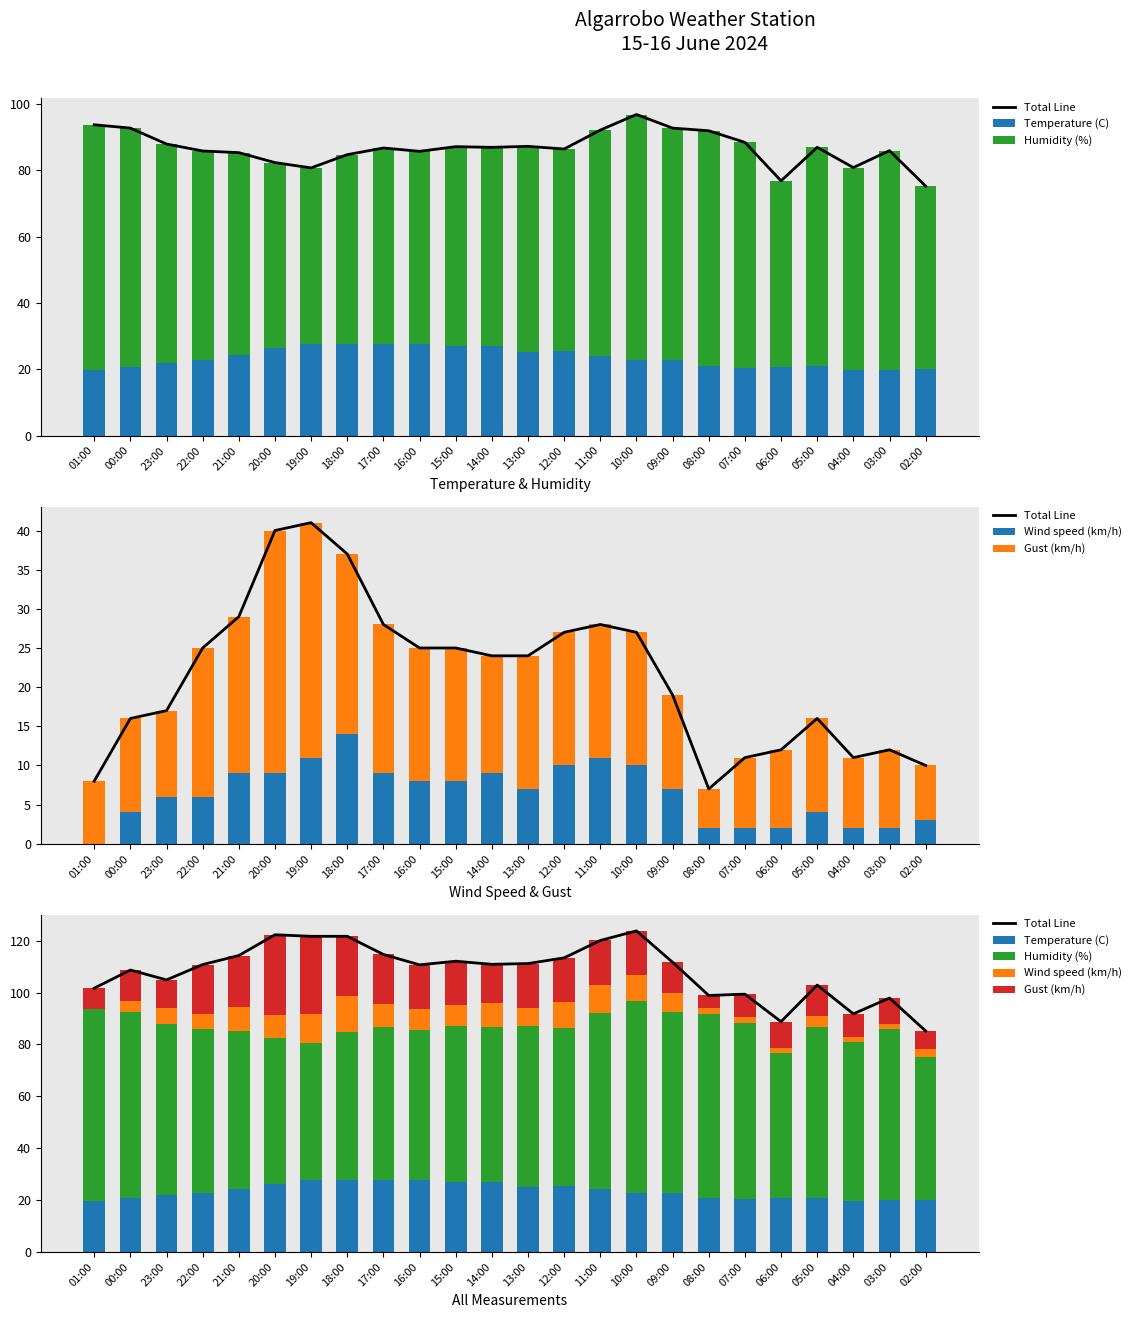

Is the value of Total Line at 04:00 greater than the value of Wind speed (km/h) at 17:00?

Yes